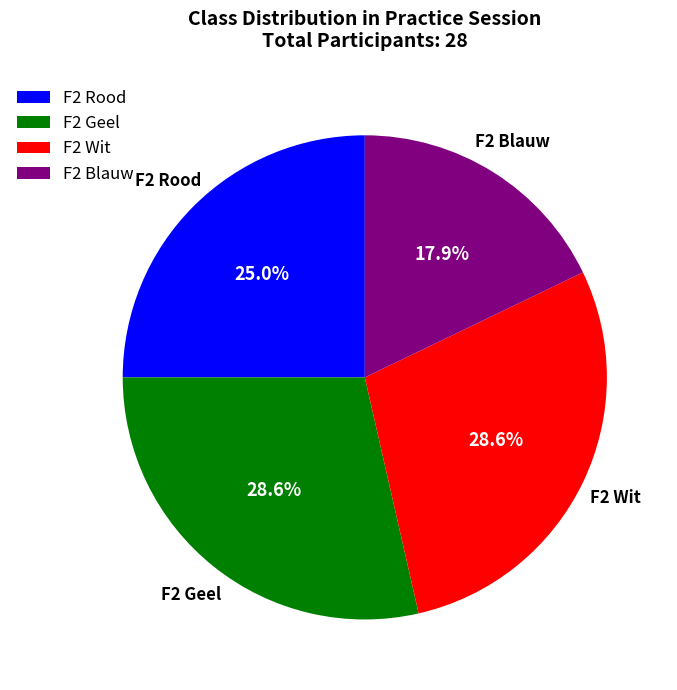

What is the smallest slice in the pie chart?

F2 Blauw